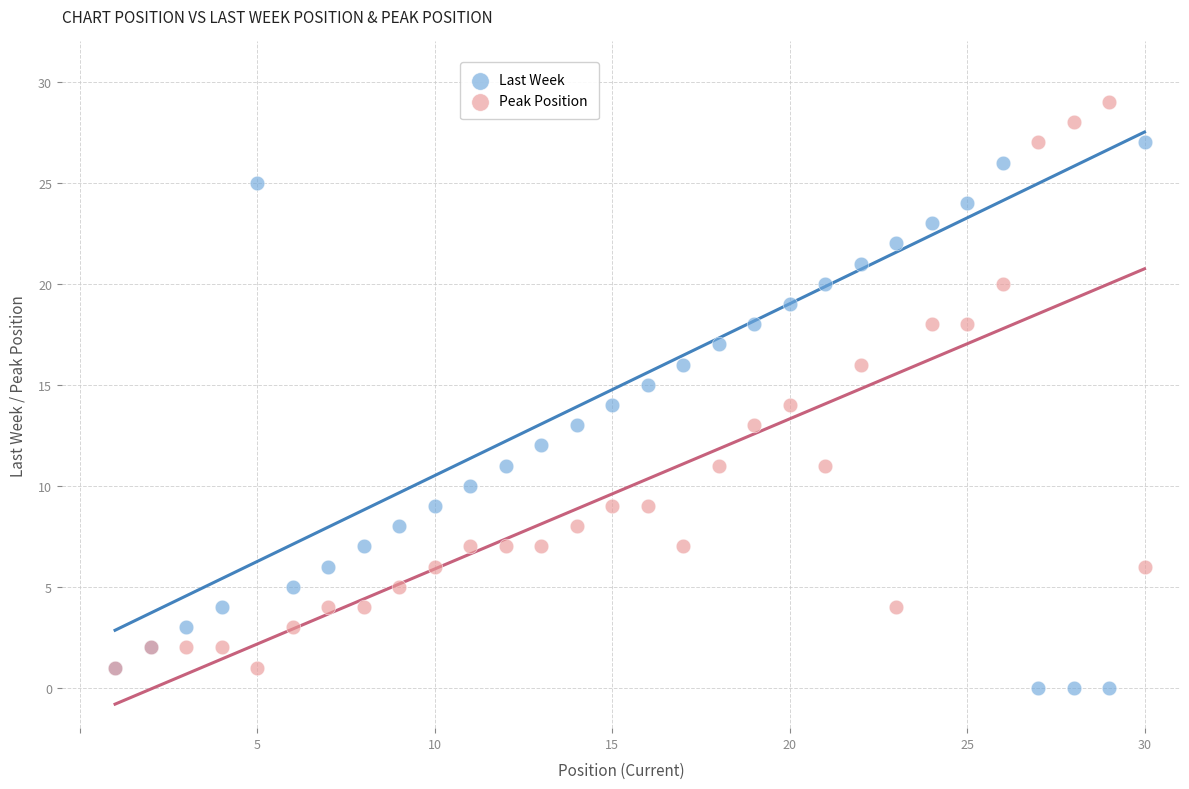

What are all the series names shown in the legend?

Last Week, Peak Position